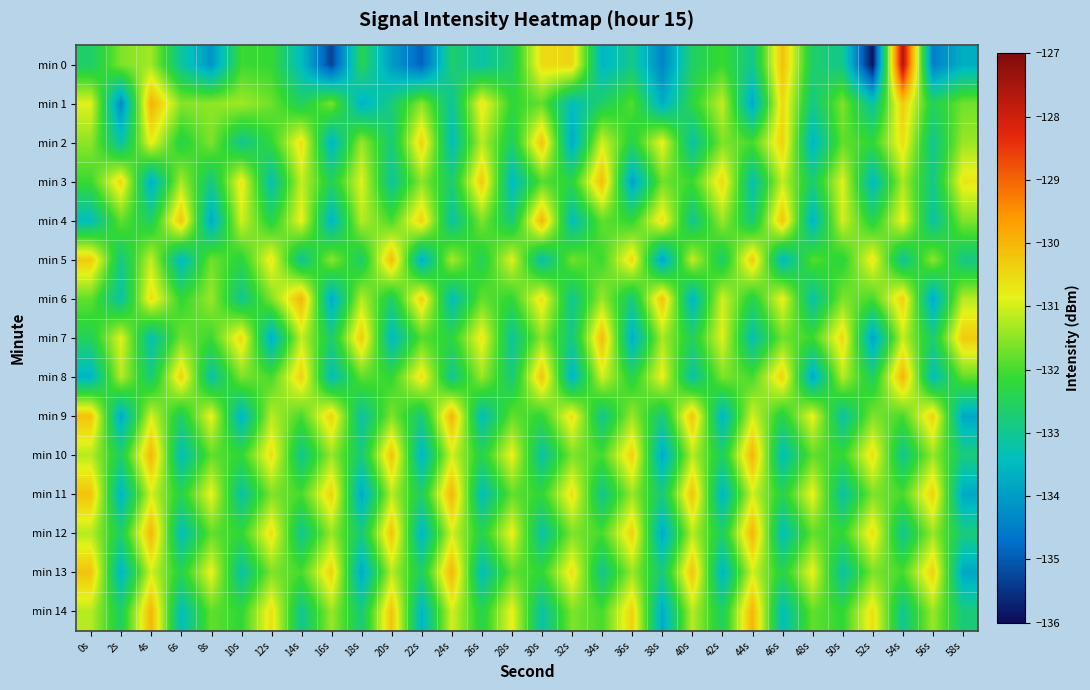

Which label corresponds to the smallest value in the chart?

52s